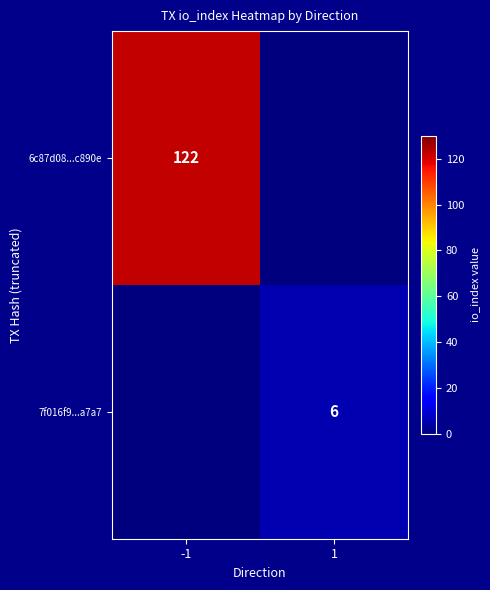

Is the value of 7f016f9...a7a7 at 1 greater than the value of 6c87d08...c890e at -1?

No